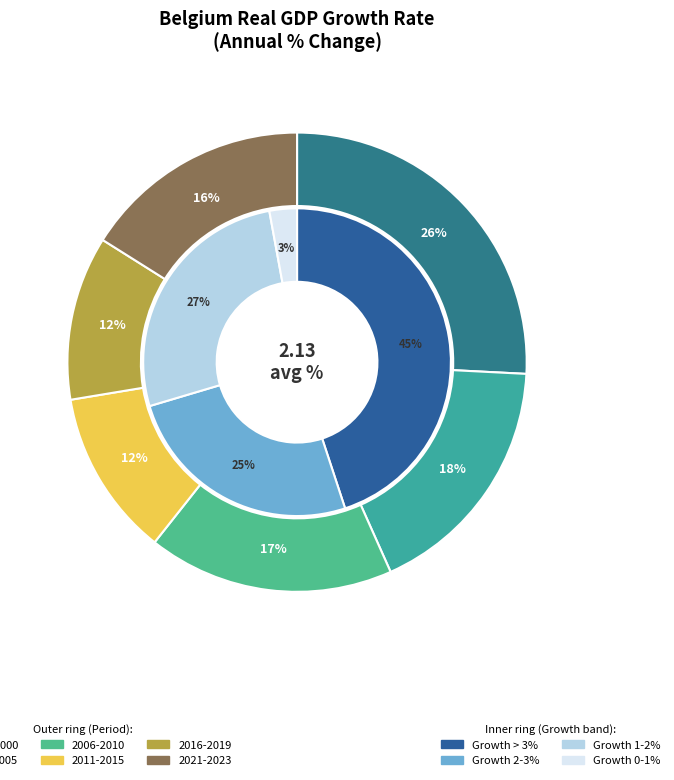

Which category has the biggest portion of the pie?

1997